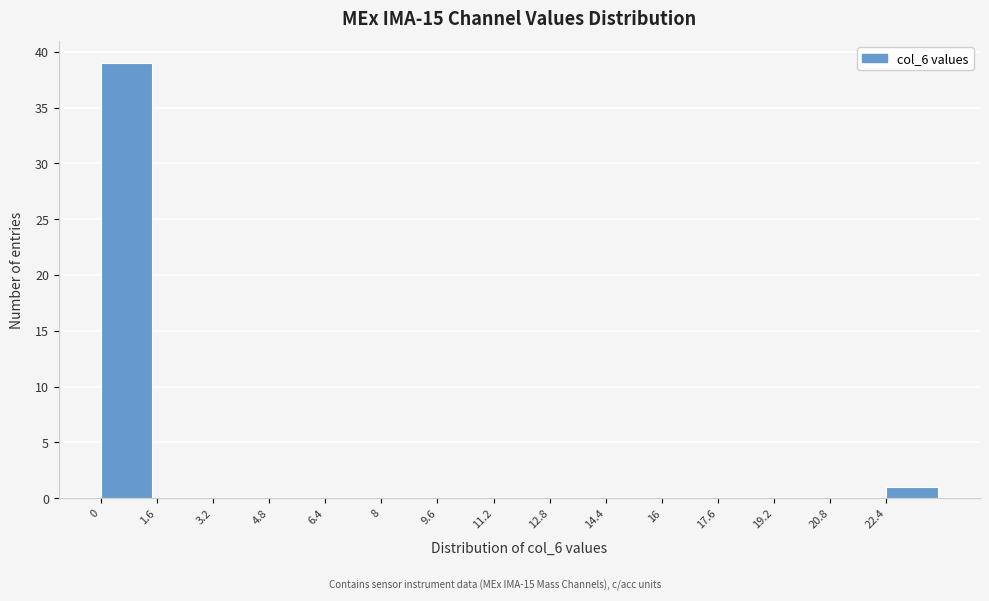

Over which range of the x-axis is the bar tallest?

0.0 to 1.6